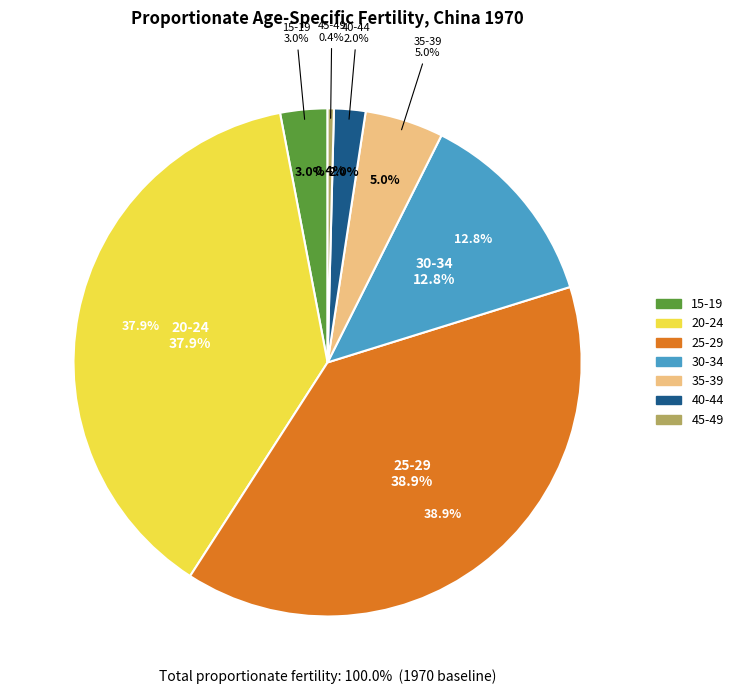

How many slices are in this pie chart?

7